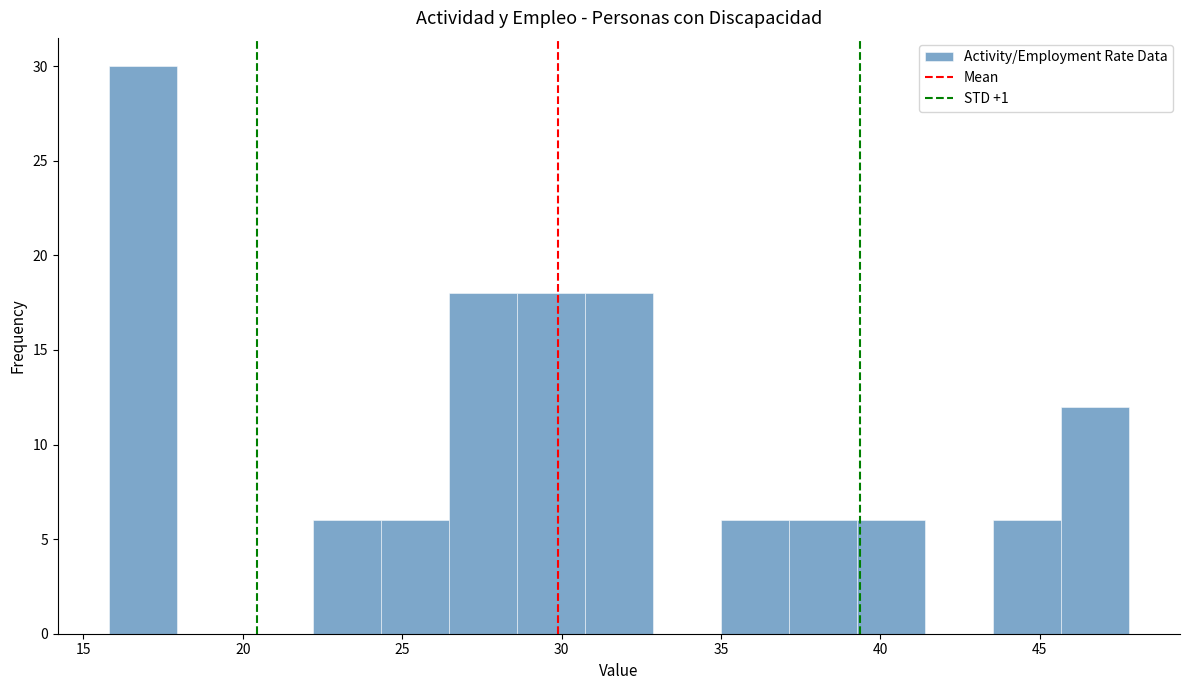

Over which range of the x-axis is the bar tallest?

16.0 to 18.0